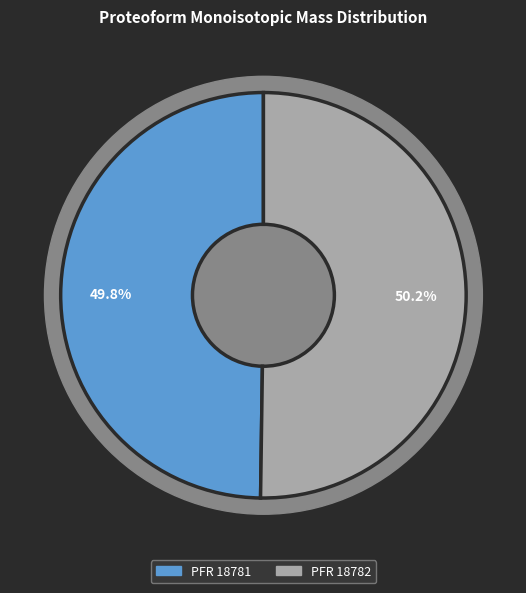

What is the smallest slice in the pie chart?

18781